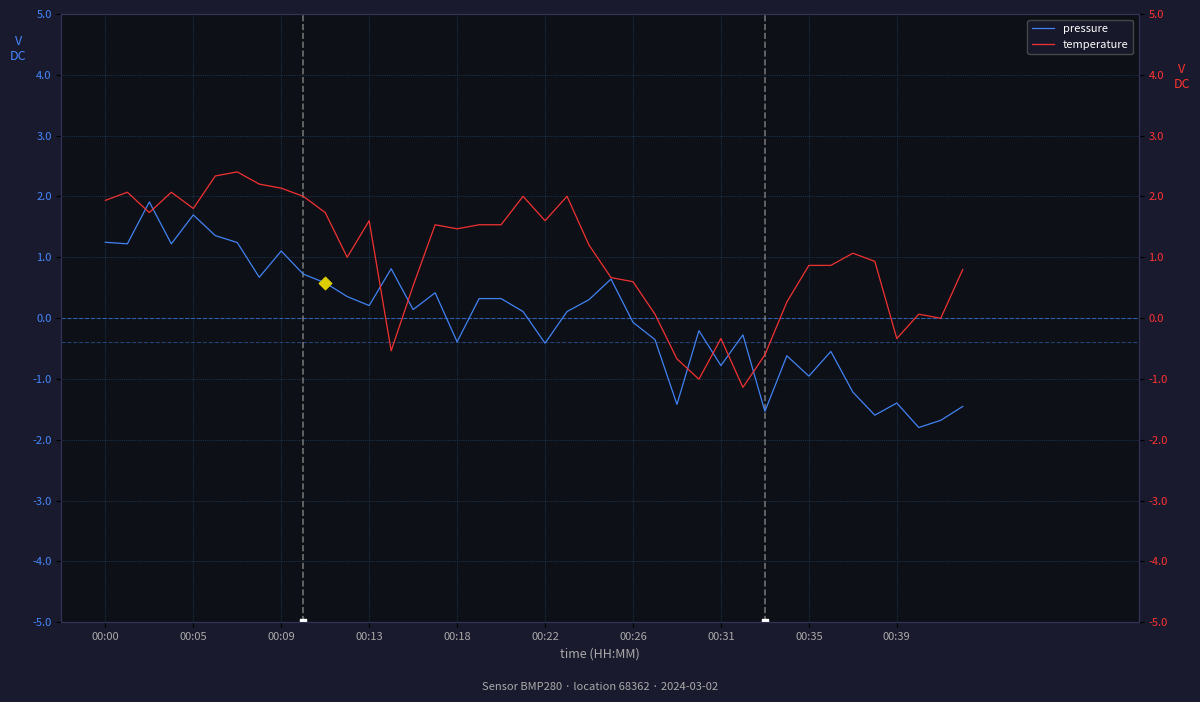

Which series reaches the minimum Y coordinate?

pressure